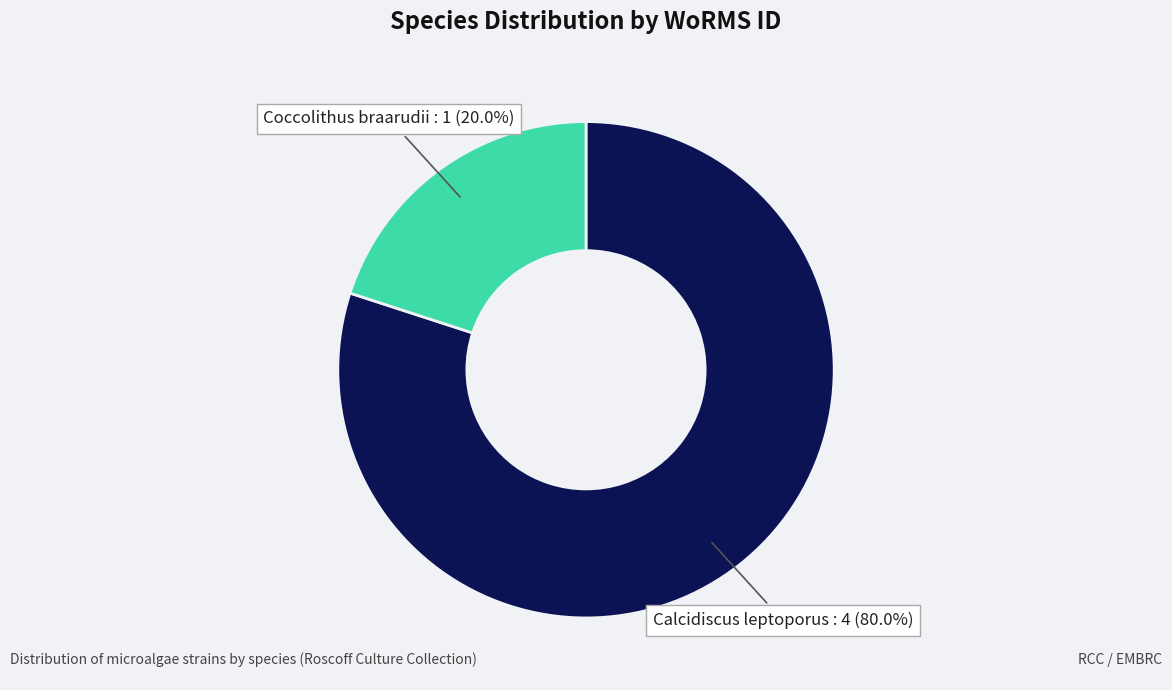

Rank the categories by value from lowest to highest.

Coccolithus braarudii, Calcidiscus leptoporus